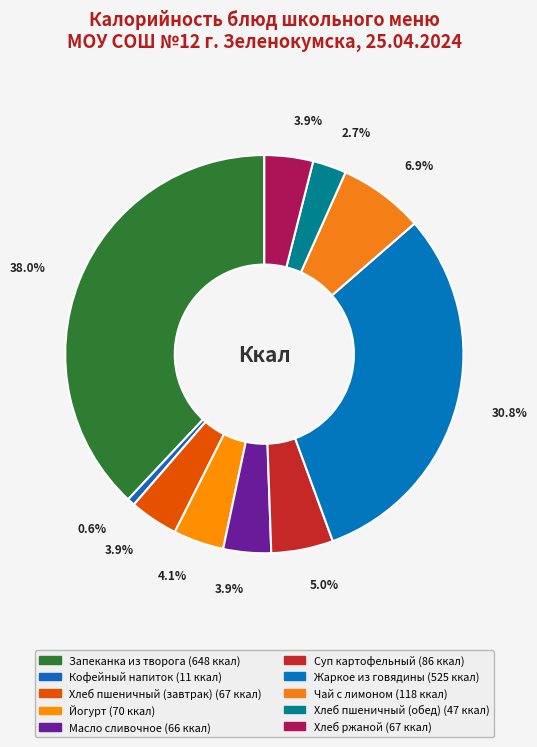

To the nearest percent, what portion does Хлеб ржаной represent?

4%